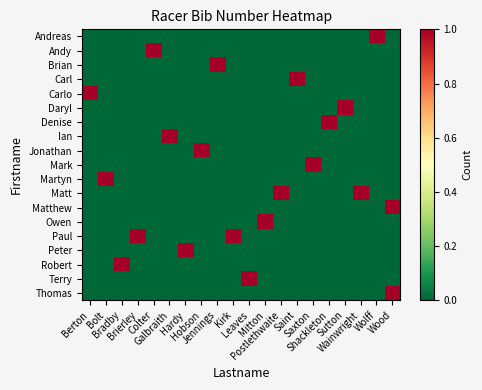

Which label corresponds to the smallest value in the chart?

Berton